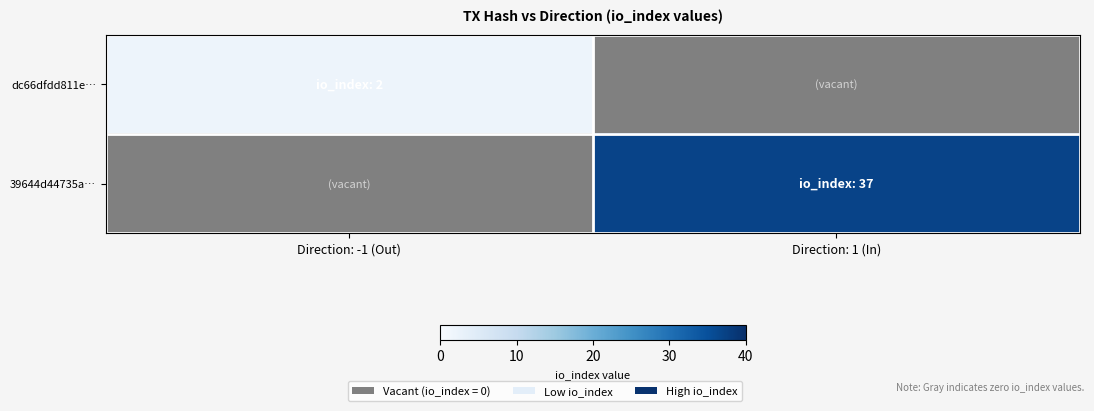

The value of 39644d44735a… at Direction: 1 (In) is 62. True or false?

False